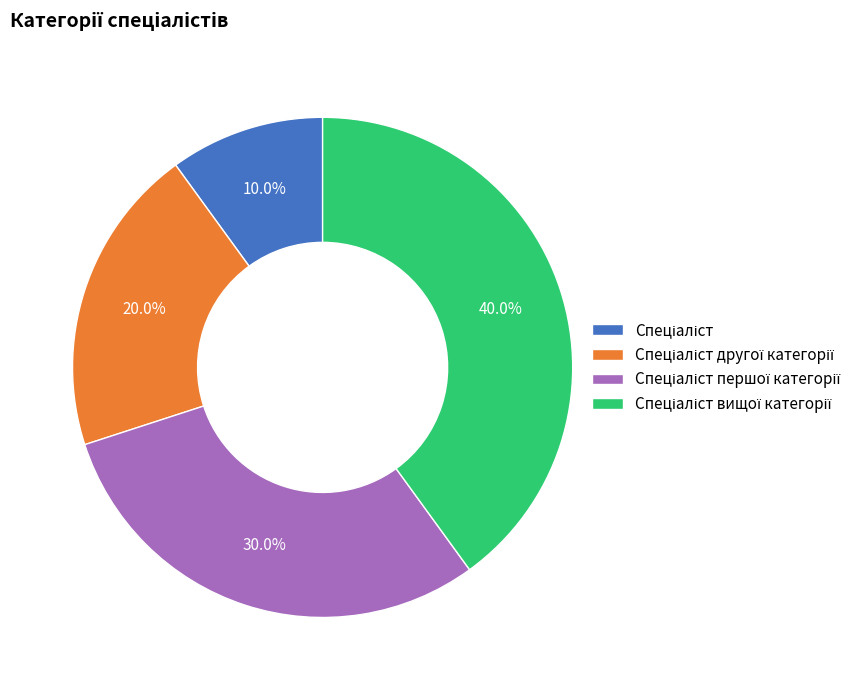

Is there a majority slice in this chart?

No